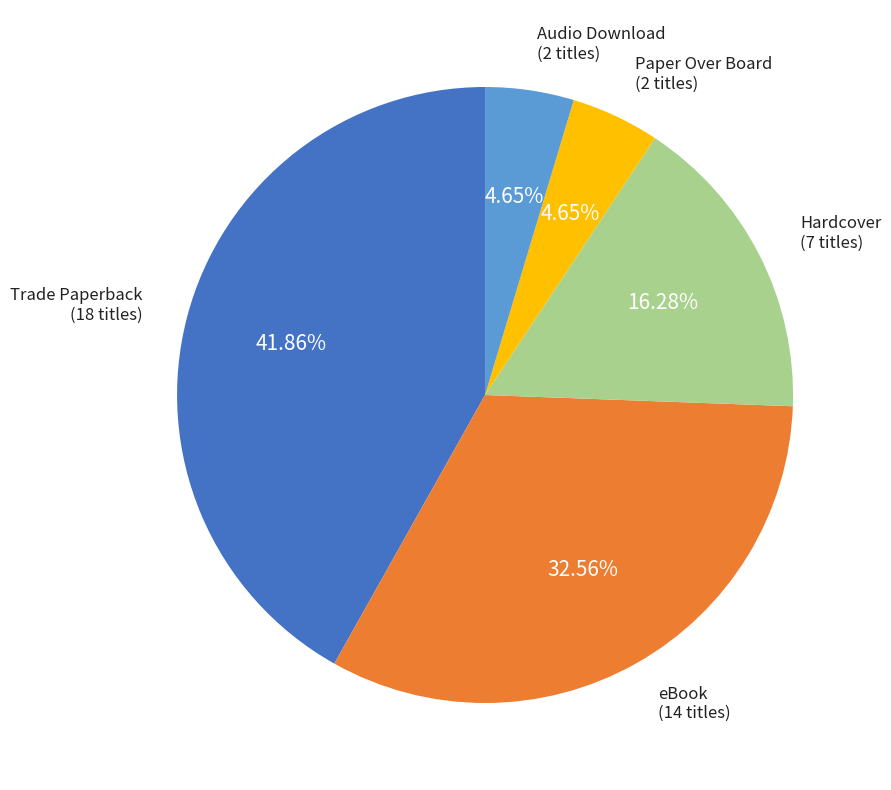

Does Hardcover represent more than half of the total?

No